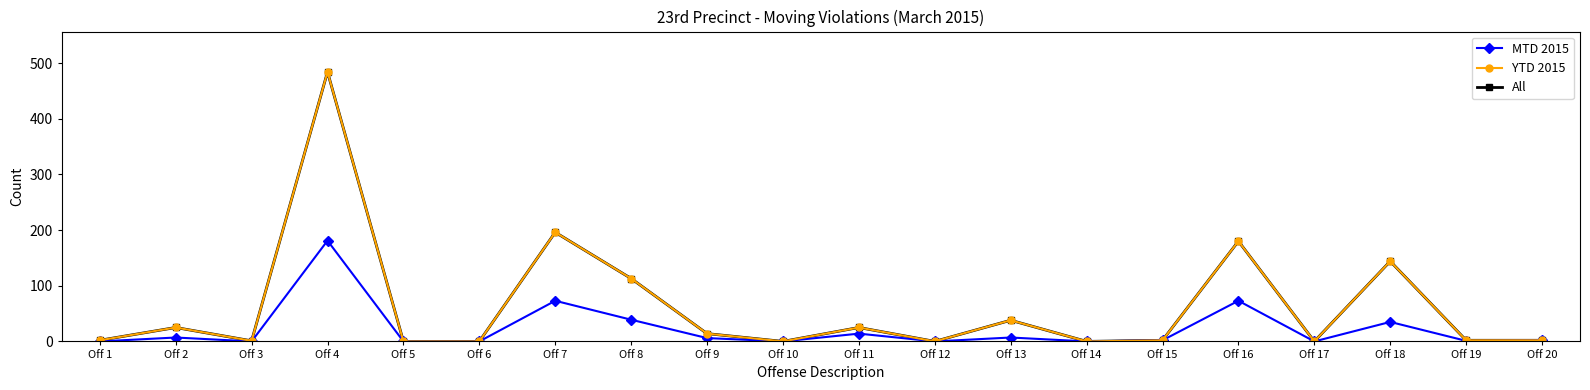

The All series shows 291 at Off 7. True or false?

False